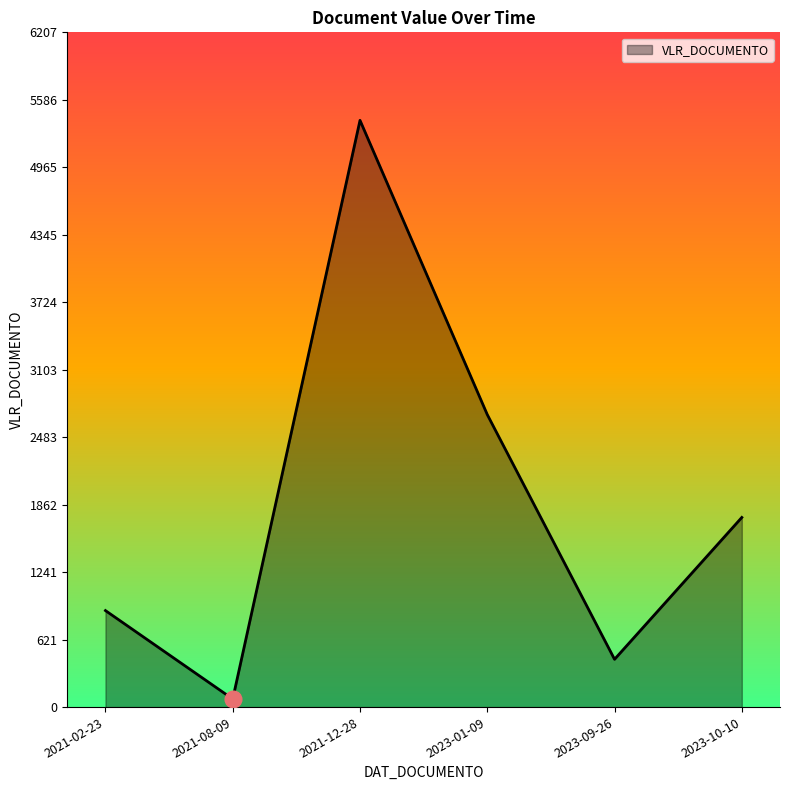

Which label corresponds to the smallest value in the chart?

2021-08-09